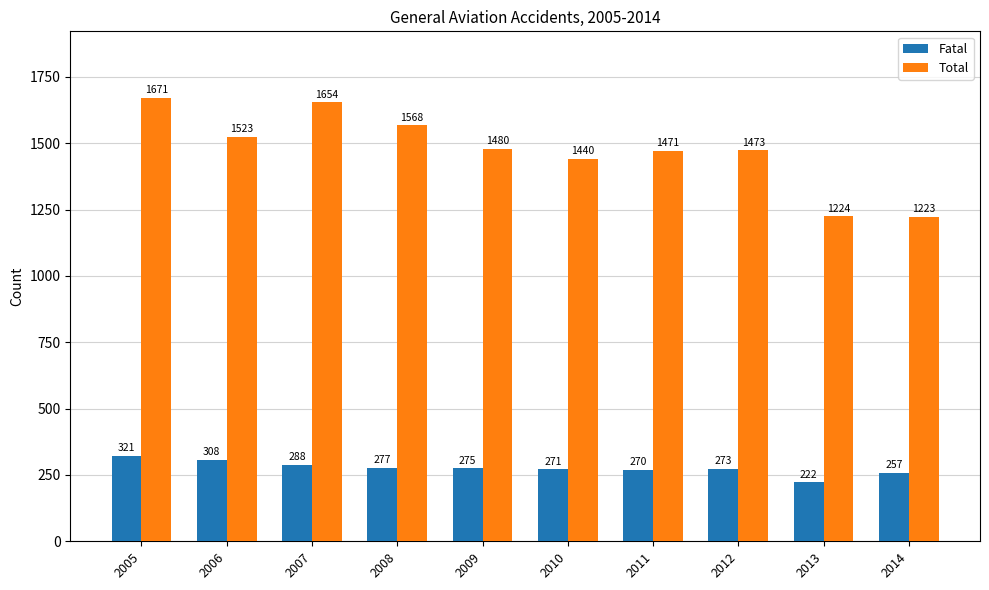

Which series has the widest spread of values?

Total